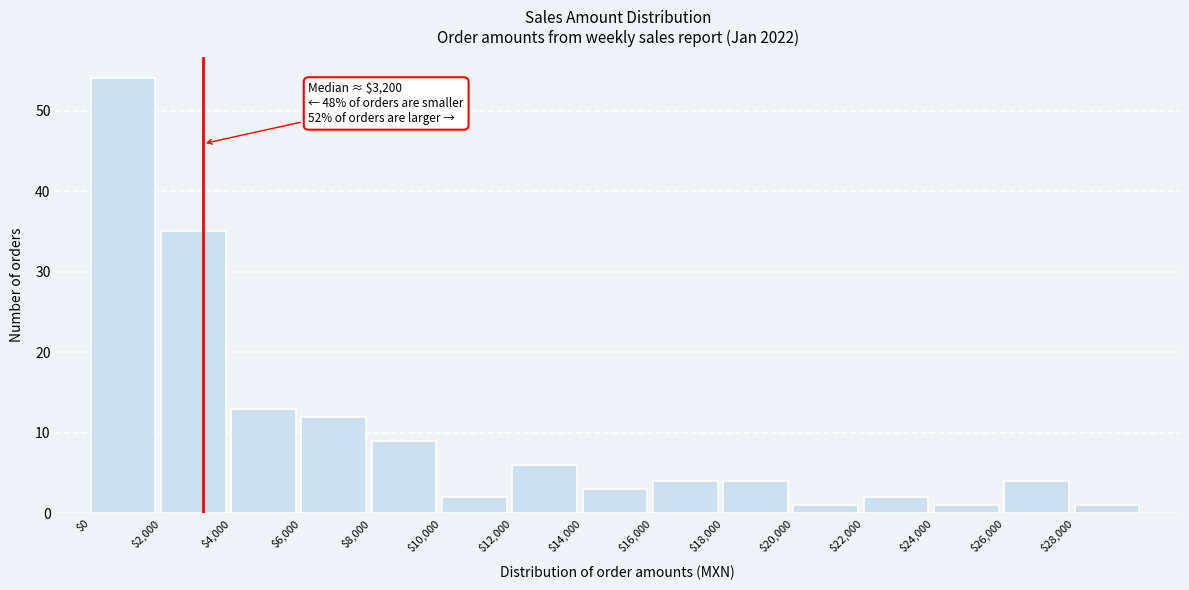

Over which range of the x-axis is the bar tallest?

0 to 2000